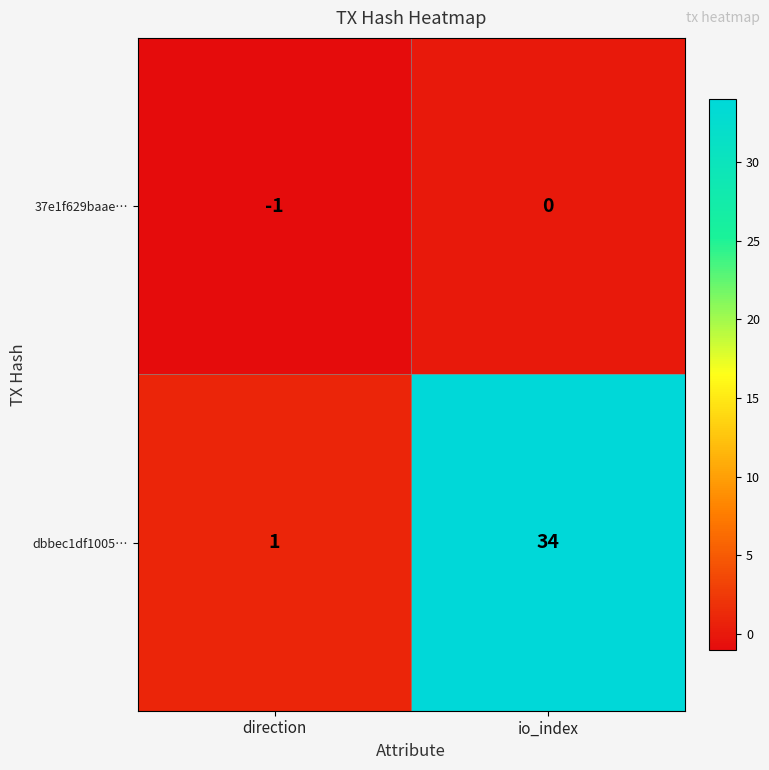

The dbbec1df1005… series shows 34 at io_index. True or false?

True